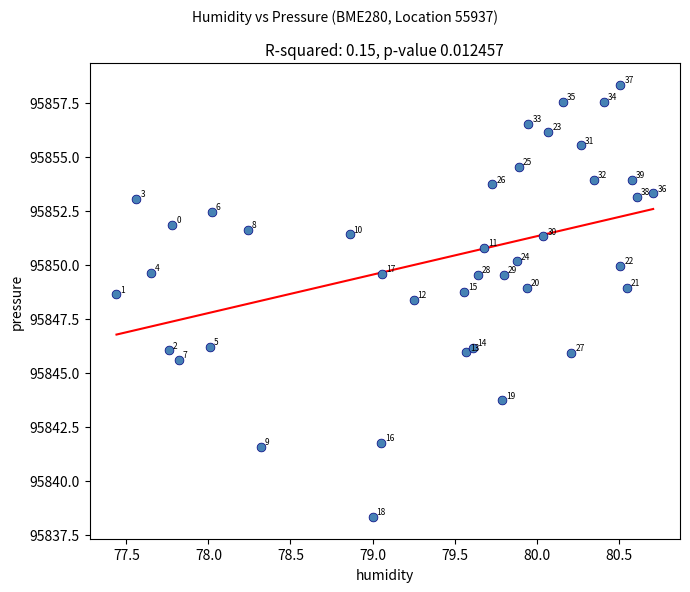

What is the range of X values (max minus min)?

3.3